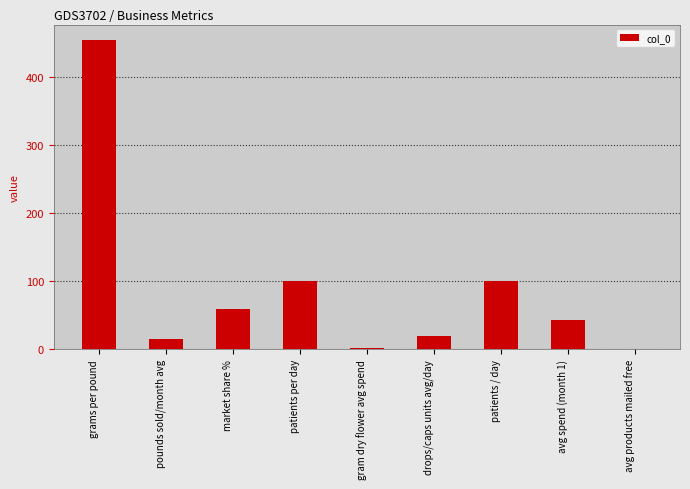

Is it true that the value at market share % is 60.0?

True